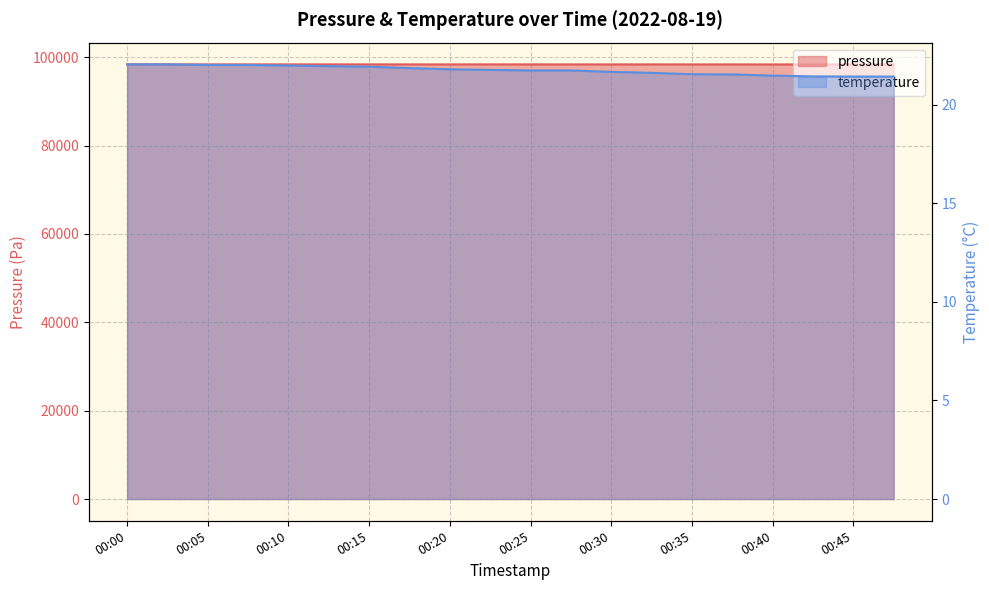

What are all the series names shown in the legend?

pressure, temperature